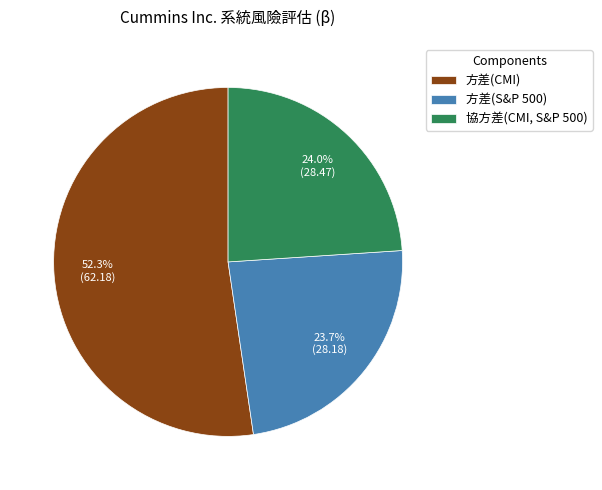

Between 協方差(CMI, S&P 500) and 方差(CMI), which is larger?

方差(CMI)